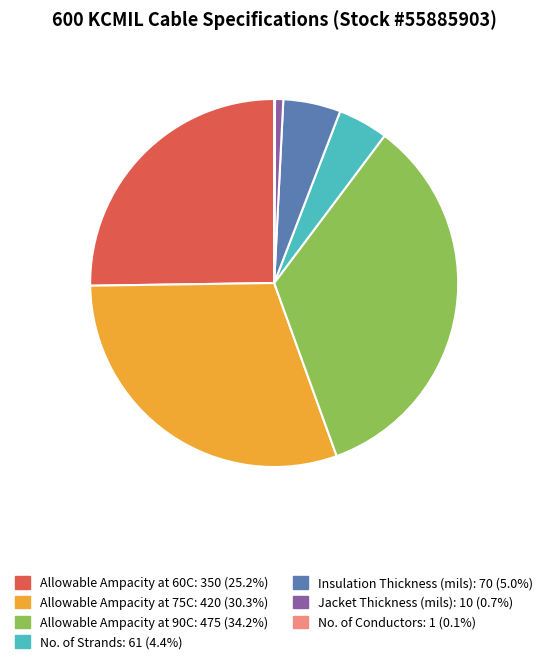

Does any single category account for the majority?

No